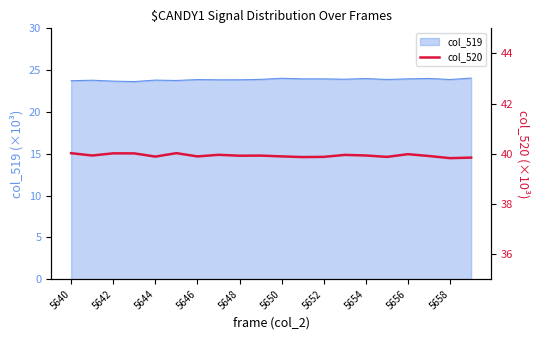

Does the chart display data point markers on the line(s)?

No